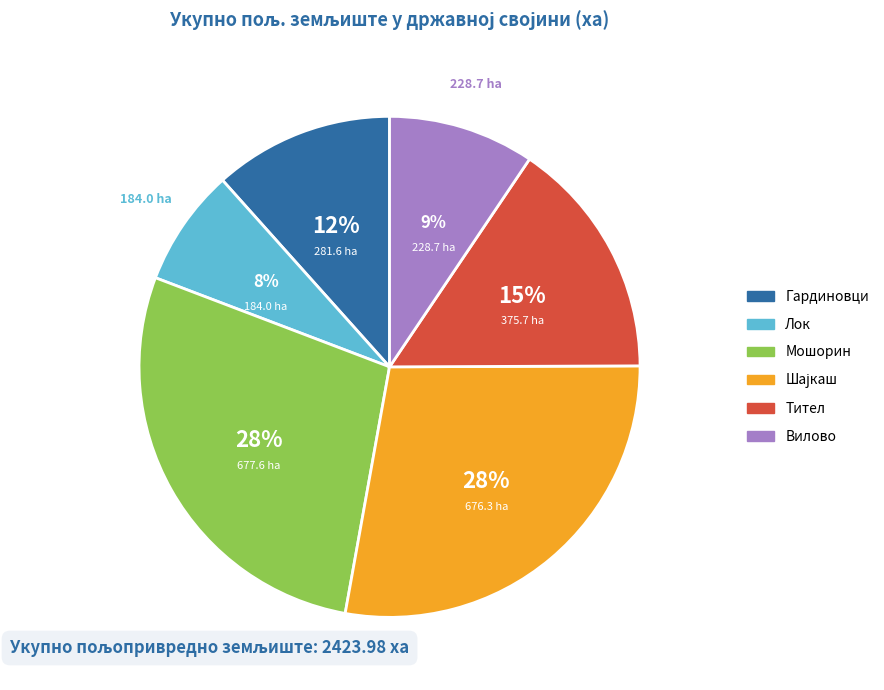

Which has a higher value, Лок or Тител?

Тител